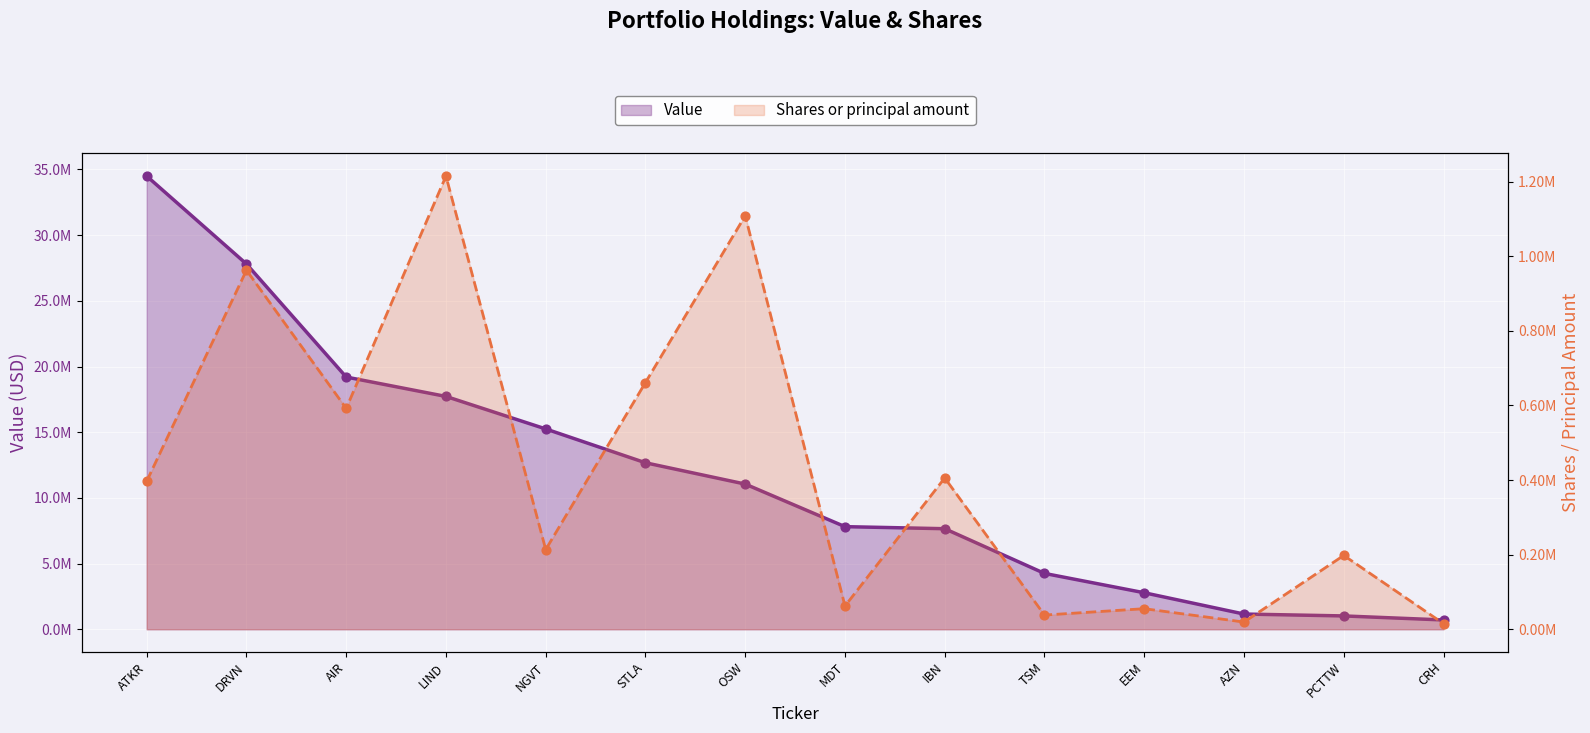

Which series has the largest total across all categories?

Value